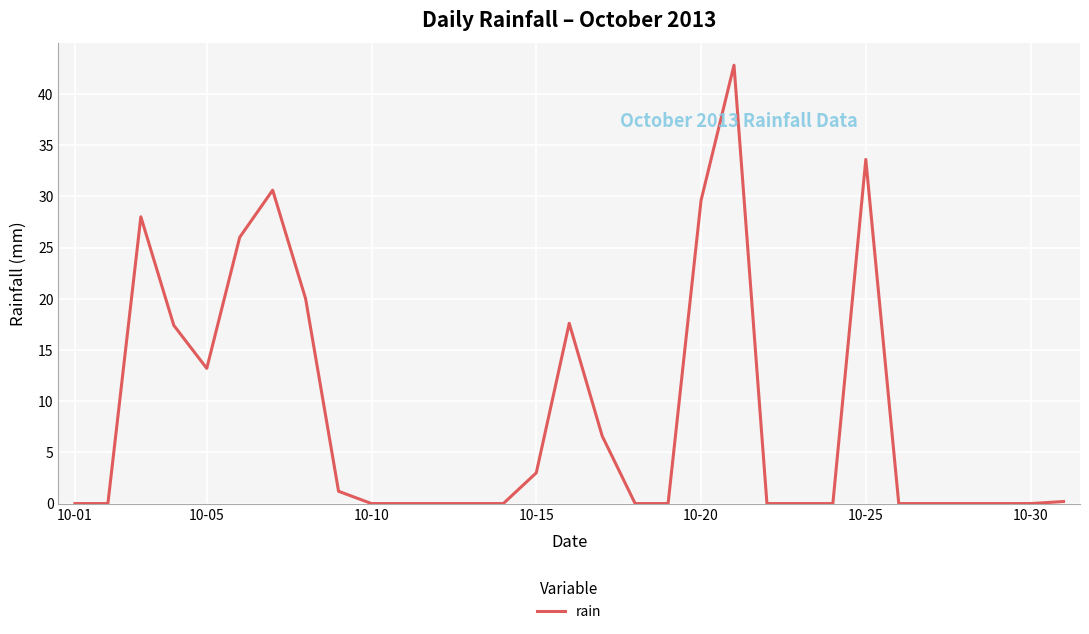

Reading left to right, transcribe all the data shown in this chart.

0.0	0.0	28.0	17.4	13.2	26.0	30.6	20.0	1.2	0.0	0.0	0.0	0.0	0.0	3.0	17.6	6.6	0.0	0.0	29.6	42.8	0.0	0.0	0.0	33.6	0.0	0.0	0.0	0.0	0.0	0.2